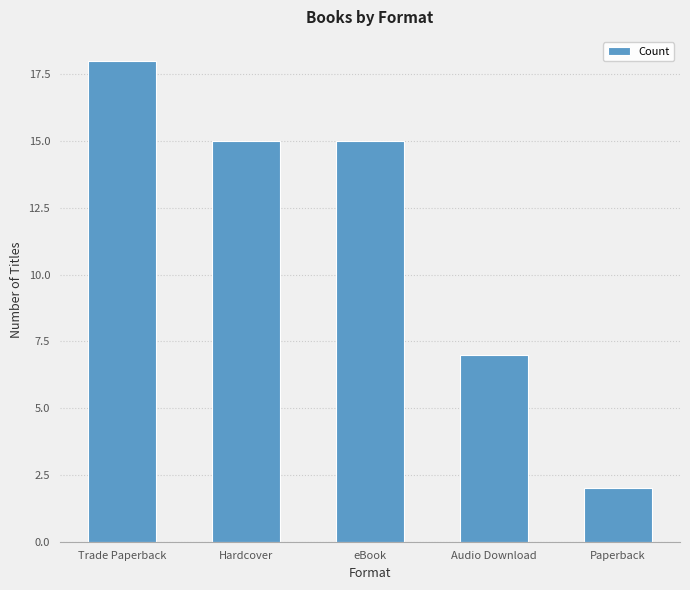

What is the label of the 5th bar from the left?

Paperback